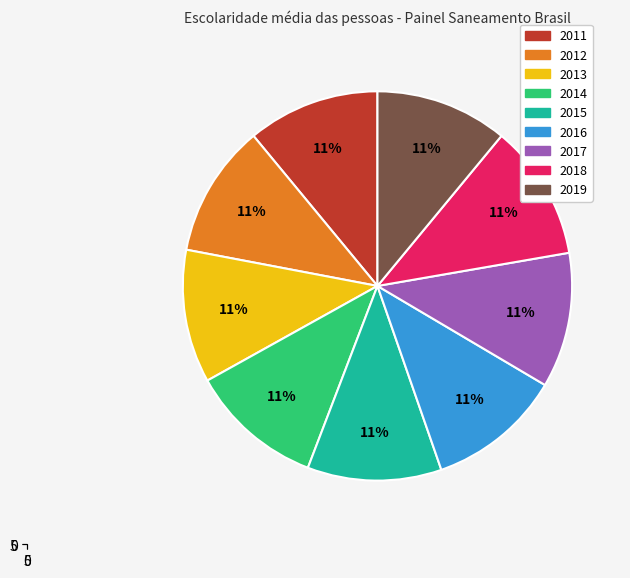

How many slices are in this pie chart?

9